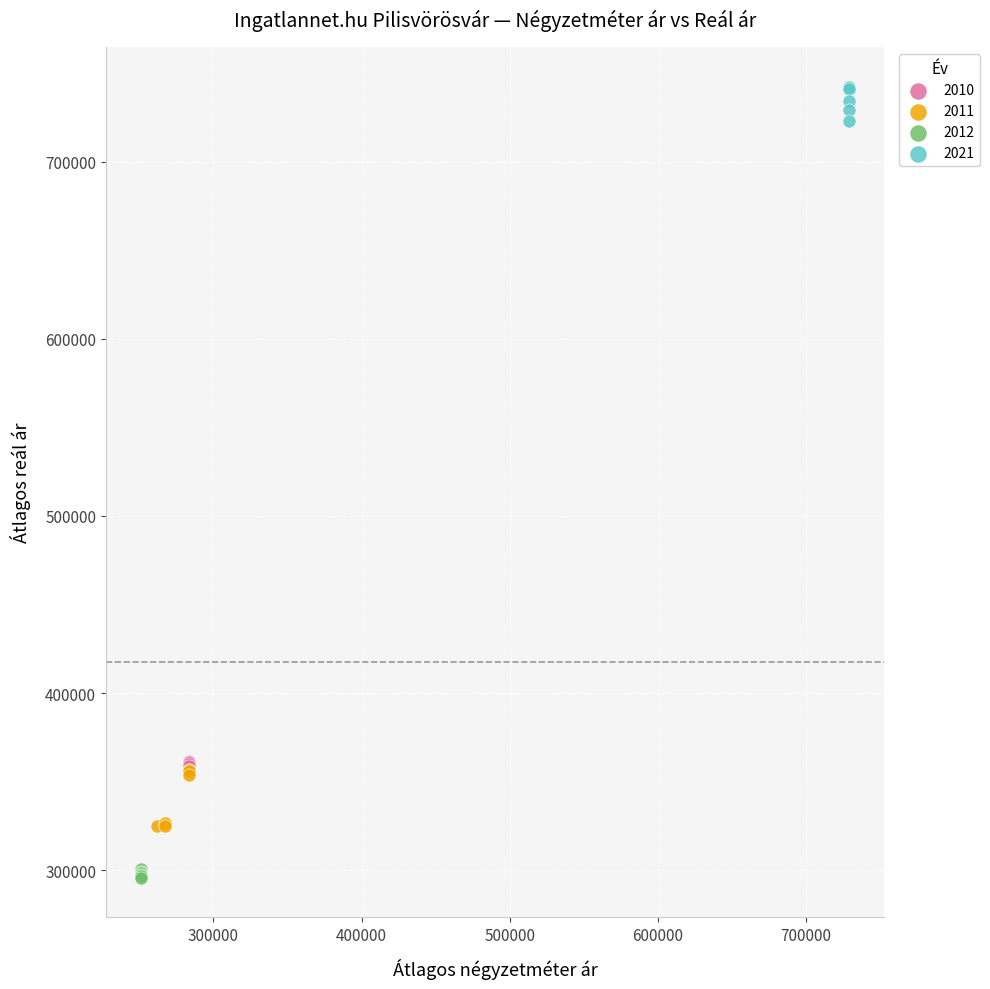

Which series has the widest spread of Y values?

2011